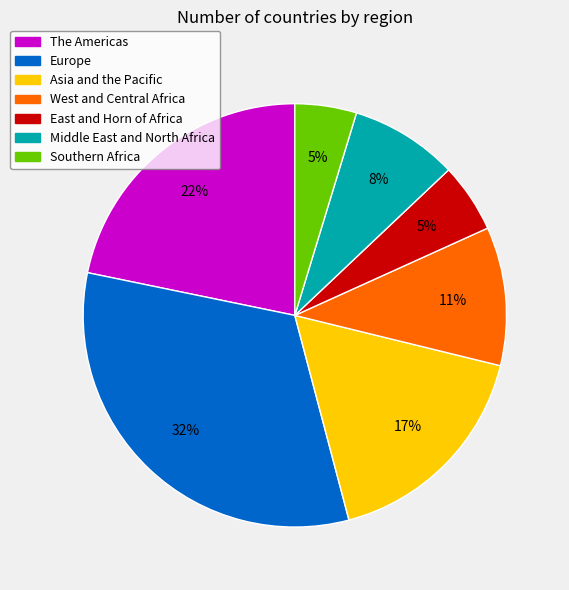

What is the largest slice in the pie chart?

Europe